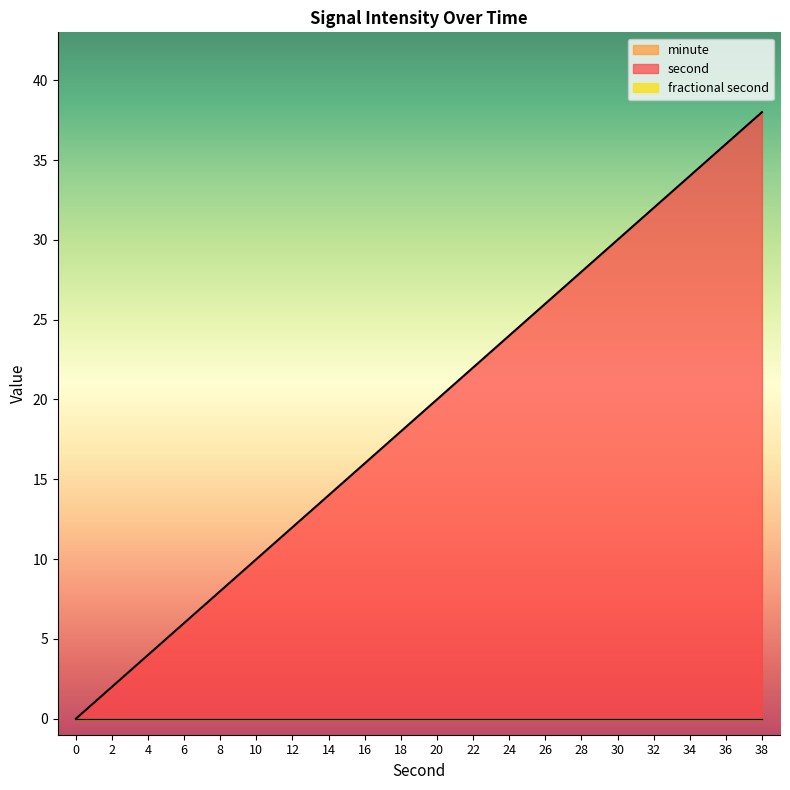

Where is second nearest to the value 19?

18